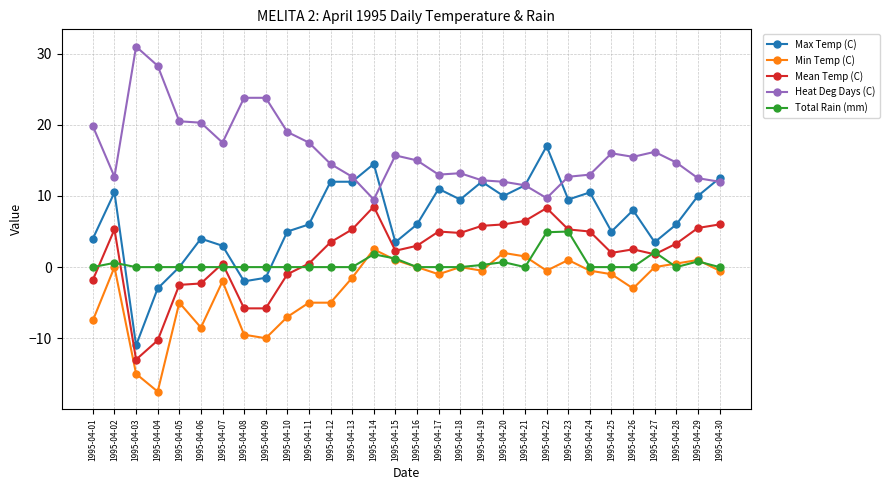

Is it true that Mean Temp (C) equals 4.8 at 1995-04-18?

True